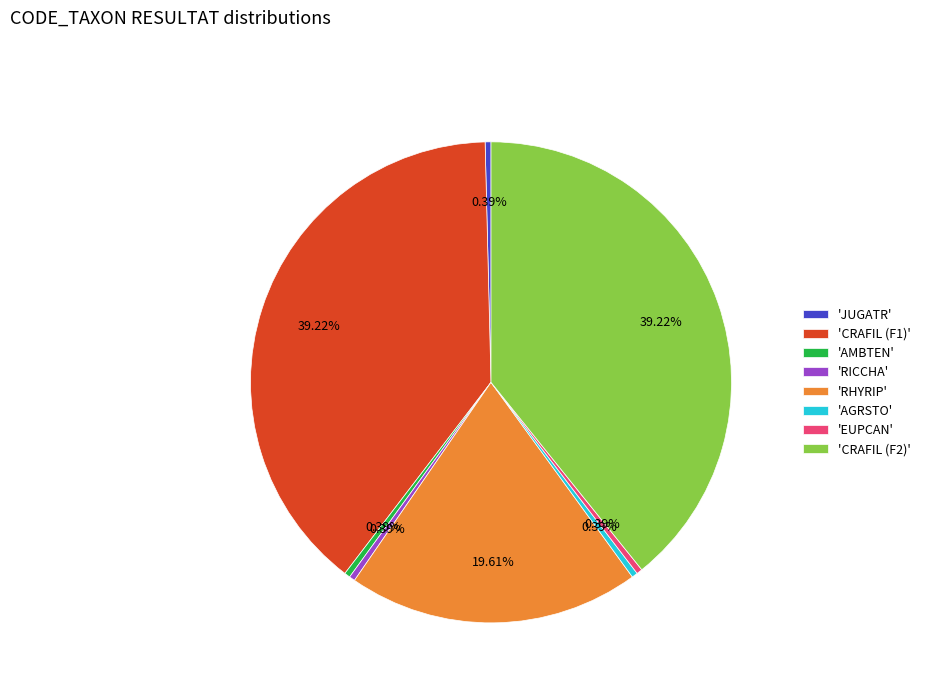

Between 'AGRSTO' and 'CRAFIL (F1)', which is larger?

'CRAFIL (F1)'